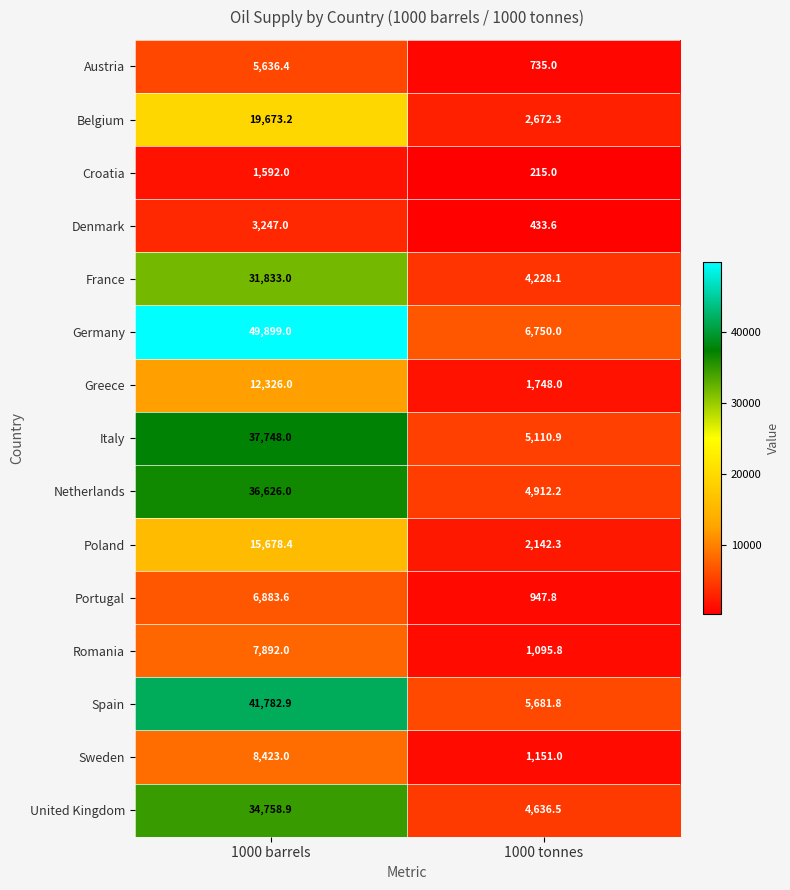

Which category has the highest value in the Netherlands series?

1000 barrels